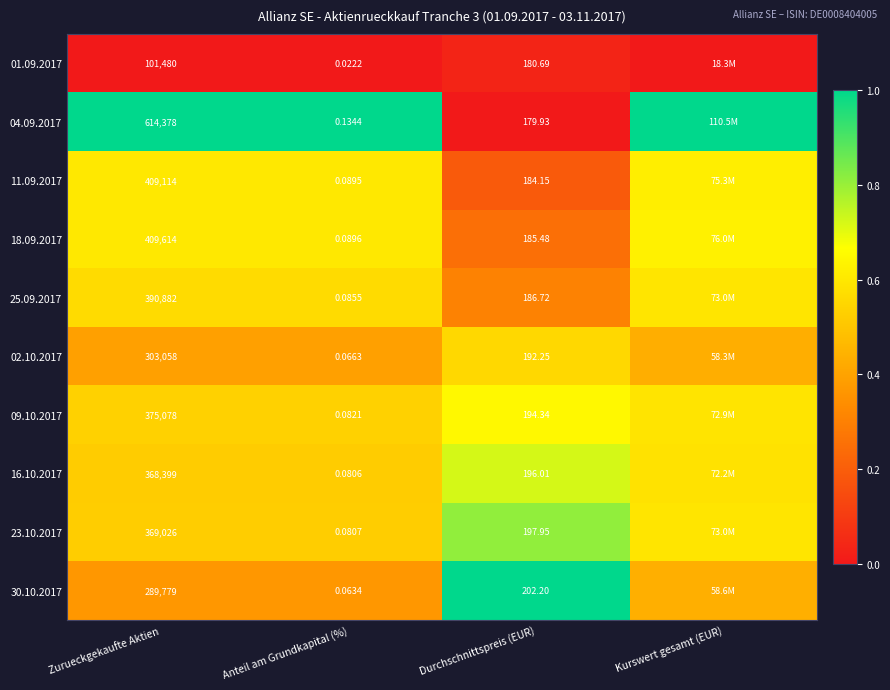

The value of 09.10.2017 at Durchschnittspreis (EUR) is 0.9. True or false?

False